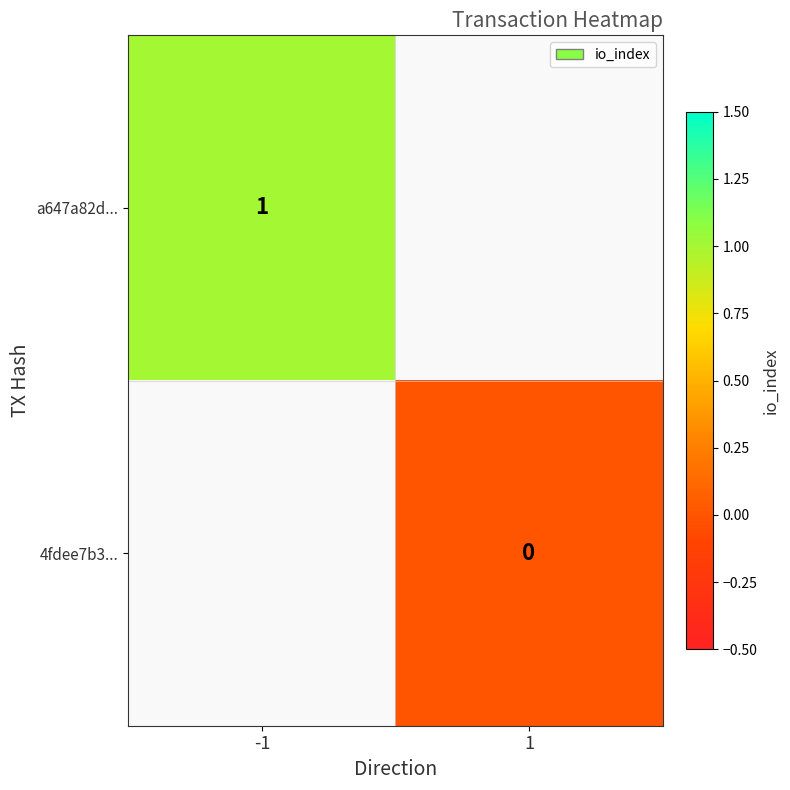

What is the greatest value displayed?

1.0